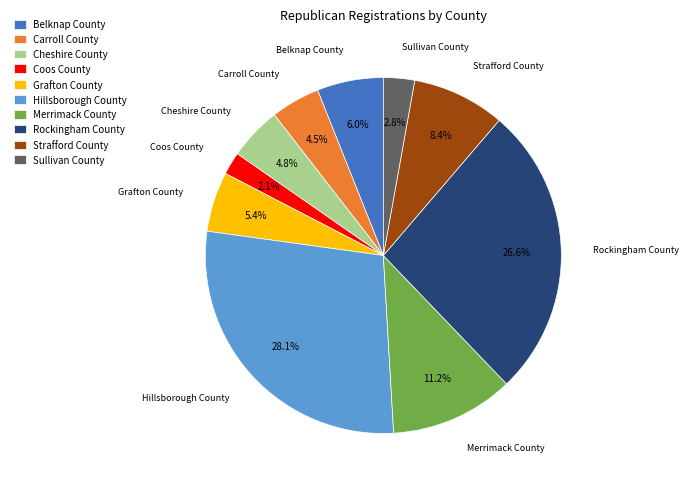

Which category has the biggest portion of the pie?

Hillsborough County